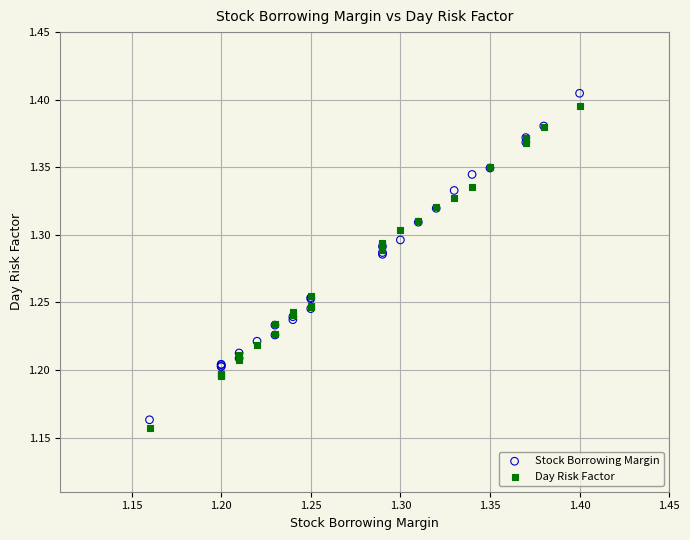

Which series contains the highest Y value?

Stock Borrowing Margin